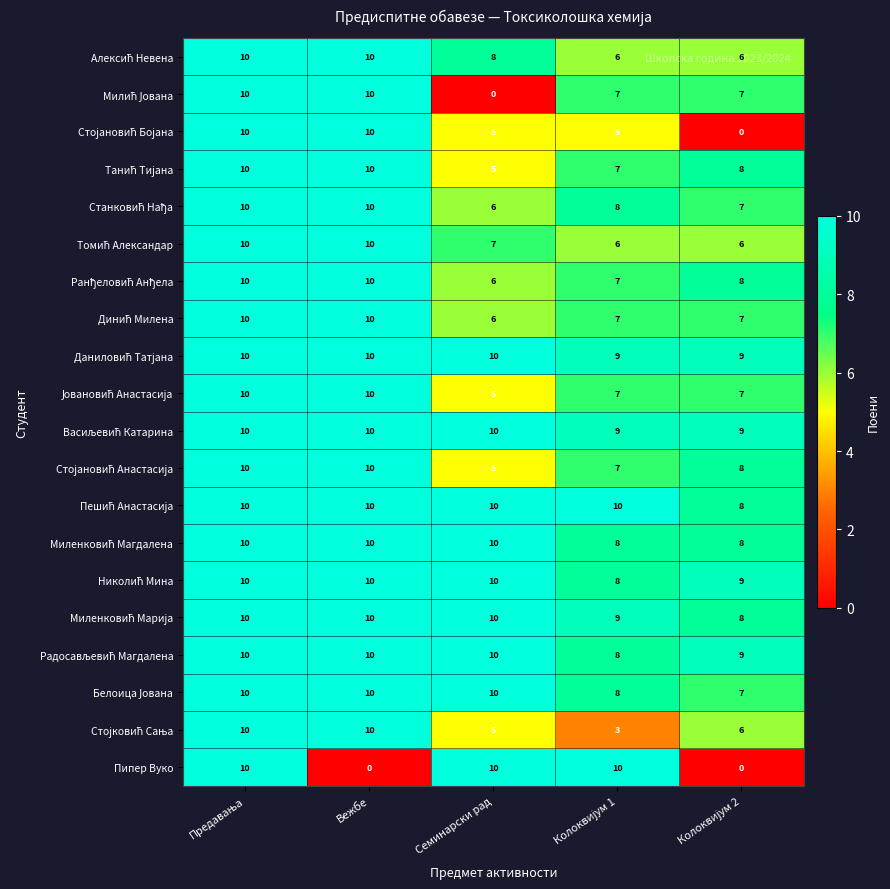

What is the maximum value shown in the chart?

10